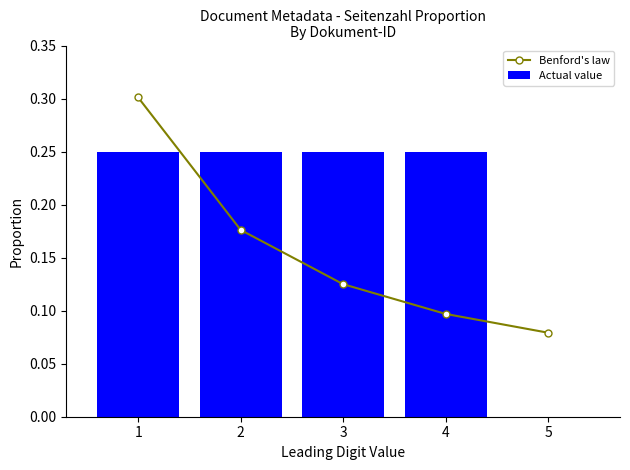

What is the sum of the Actual value values at 2 and 5?

0.2